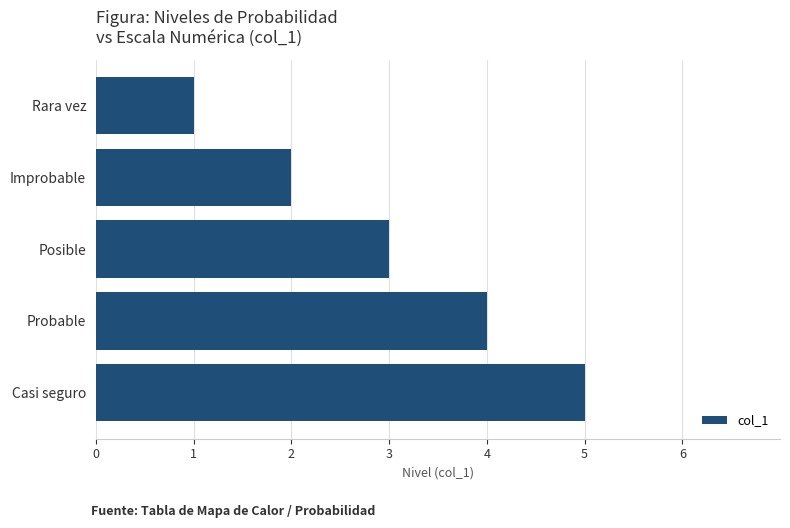

Reading bottom to top, extract all data points from this chart.

Casi seguro=5	Probable=4	Posible=3	Improbable=2	Rara vez=1